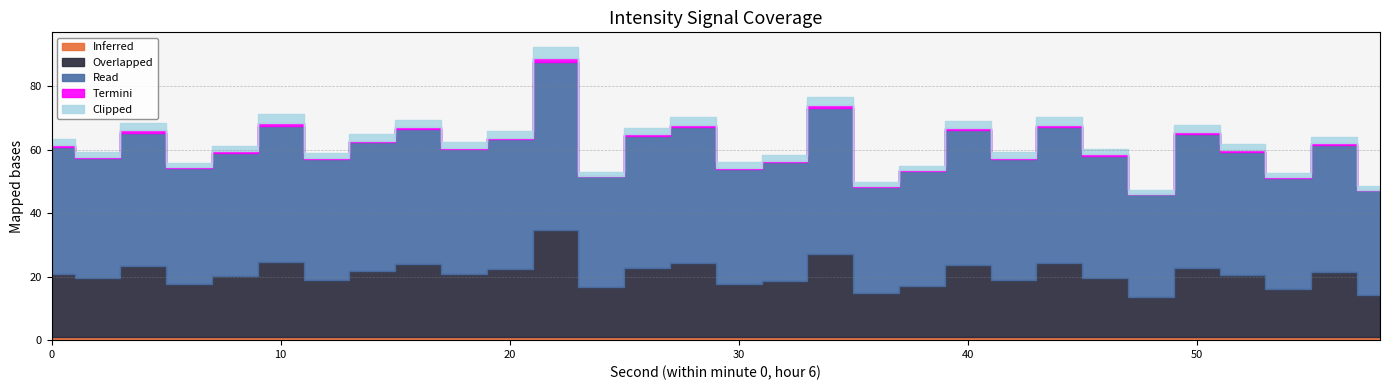

At 54, list the series in order from smallest to largest.

Termini, Inferred, Clipped, Overlapped, Read